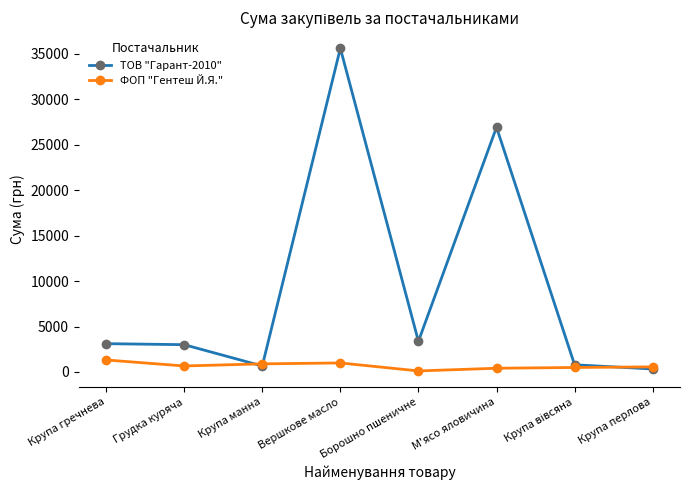

List the series in order of their overall mean, lowest first.

ФОП "Гентеш Й.Я.", ТОВ "Гарант-2010"